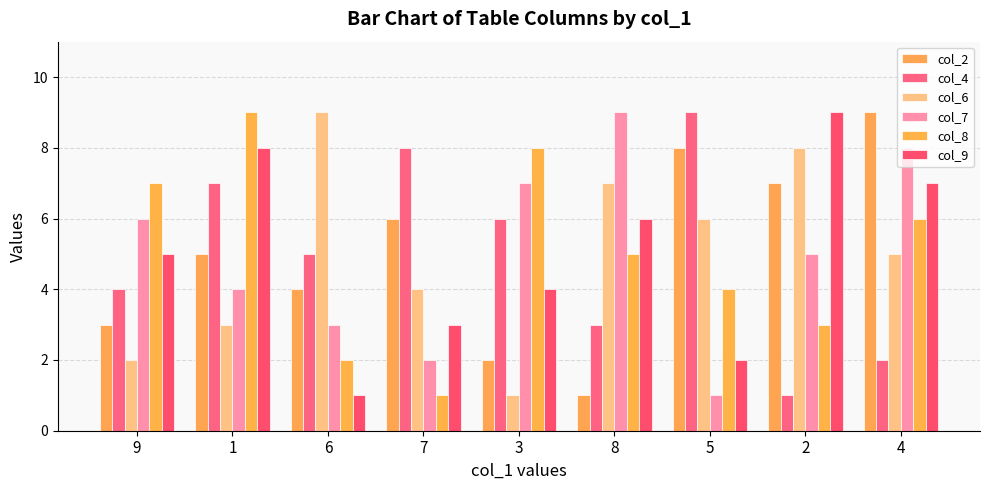

What is the sum of the col_7 values at 5 and 8?

10